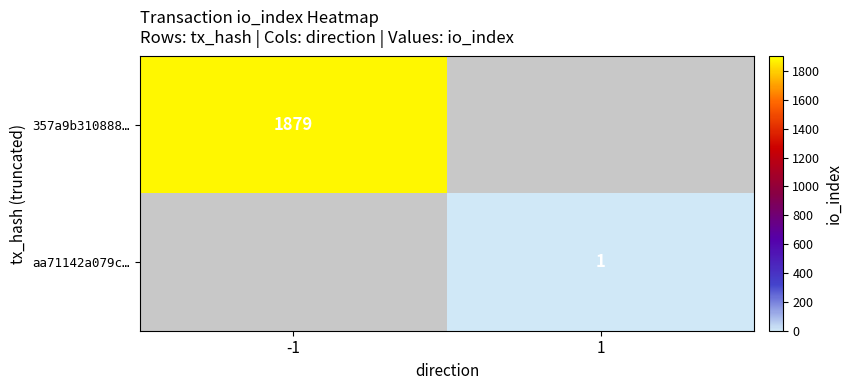

Which label corresponds to the smallest value in the chart?

1